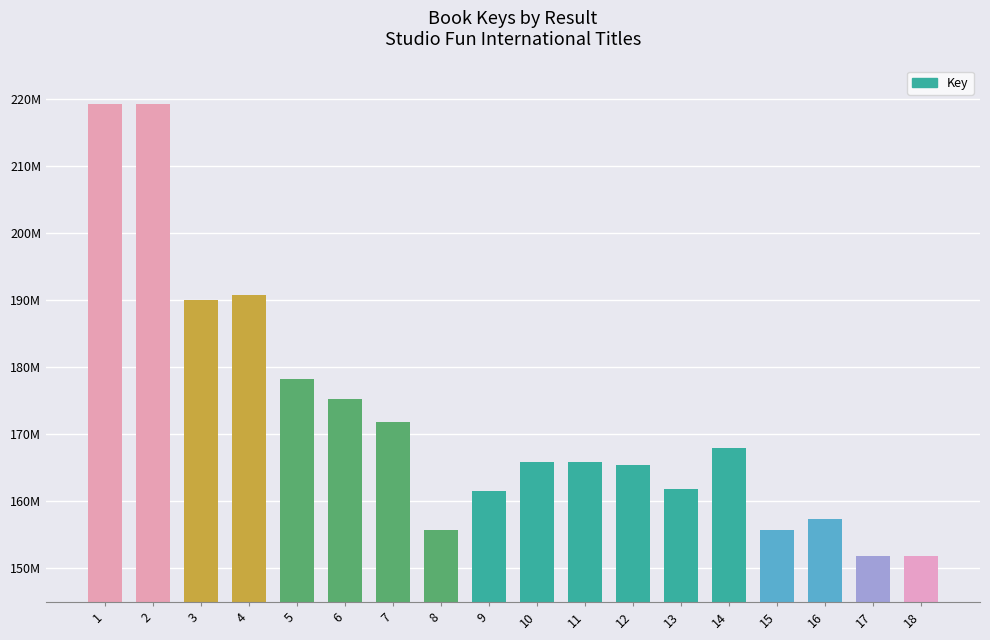

What is the greatest value displayed?

219308654